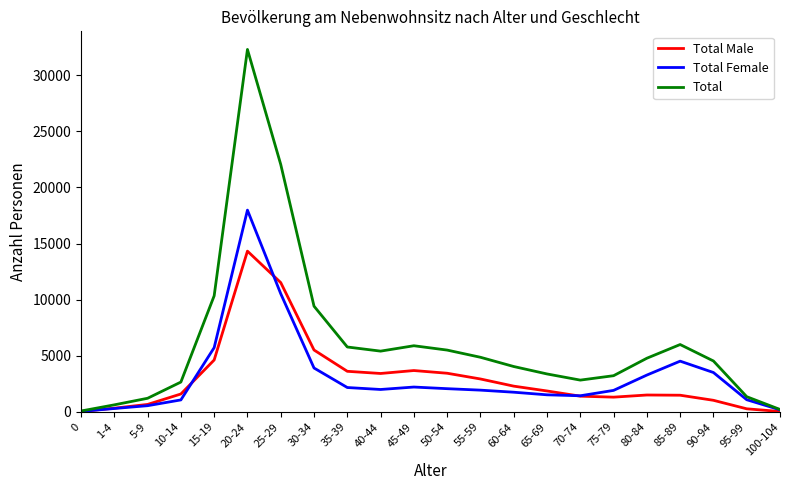

At which label does Total Male first exceed 1860?

15-19